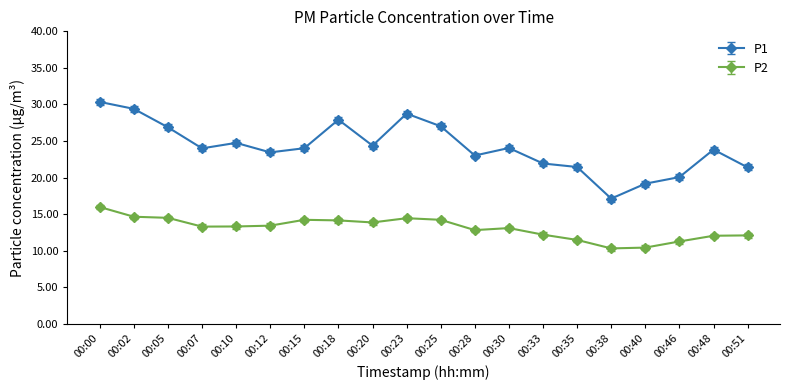

What is the difference between the maximum and minimum values in the P2 series?

5.7